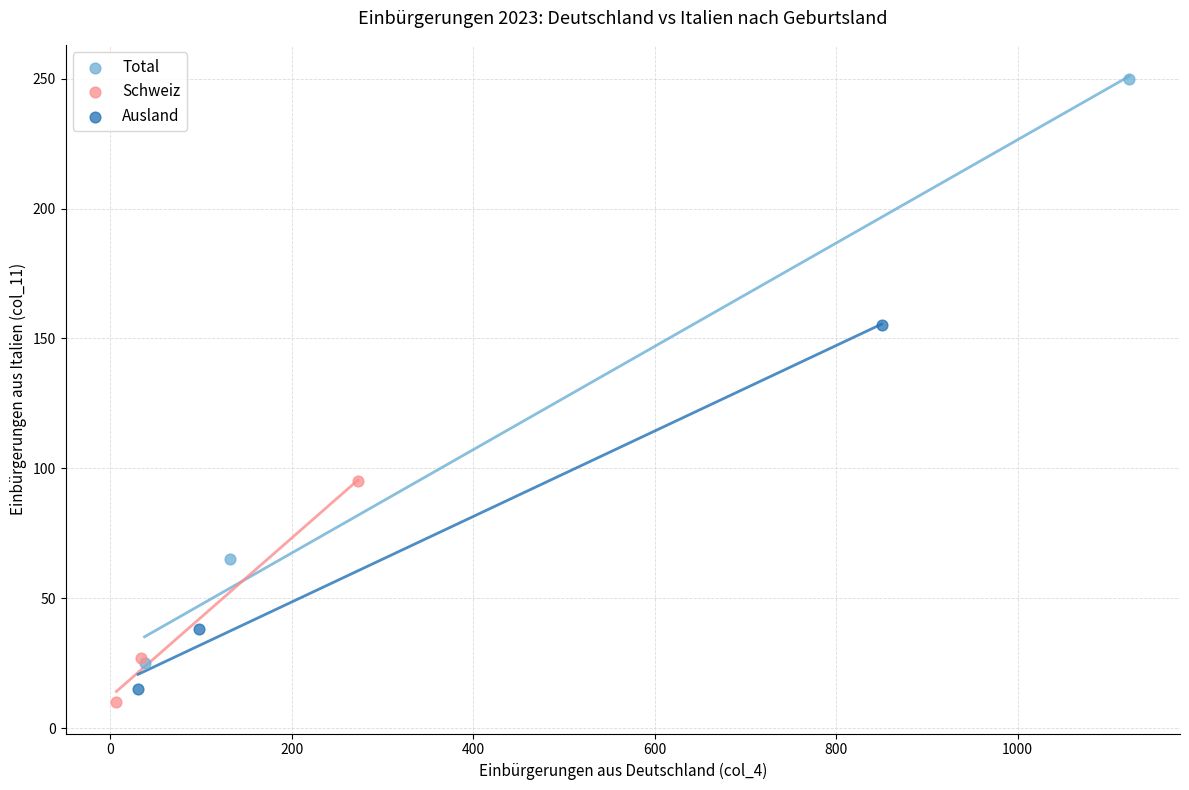

Which series reaches the minimum Y coordinate?

Schweiz